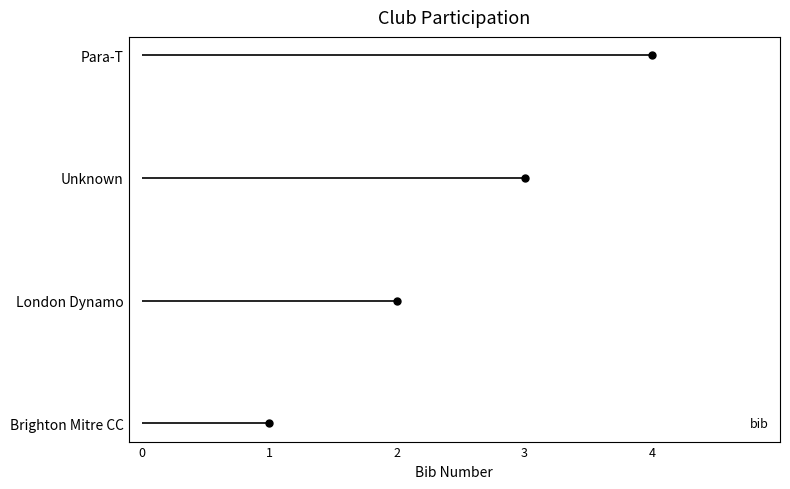

What is the smallest value displayed?

1